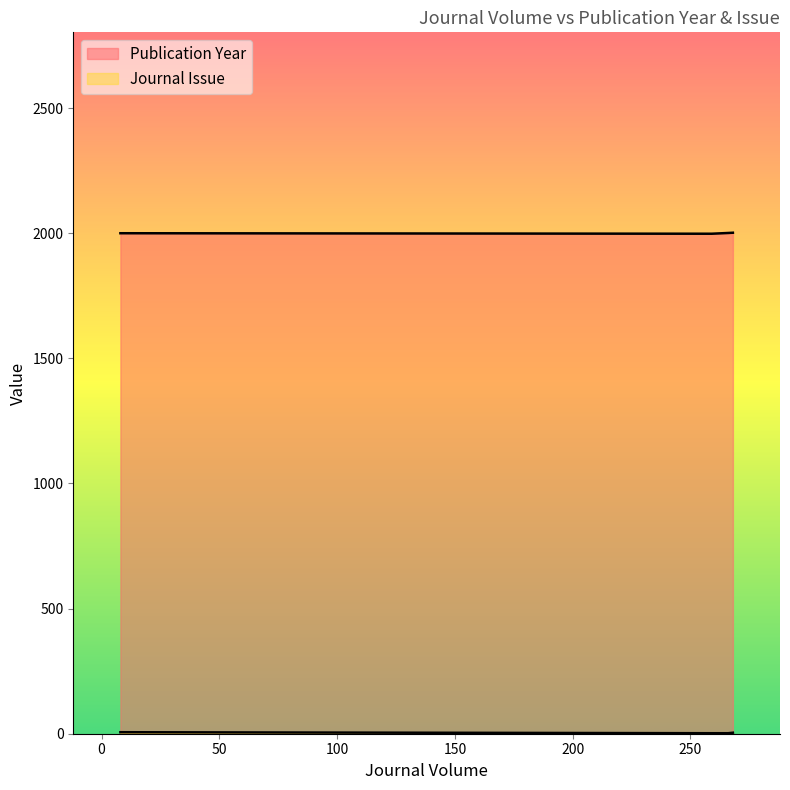

Reading left to right, list all the values displayed in this chart.

Publication Year: 268=2002	266=2001	8=2000	259=1998
Journal Issue: 268=4	266=2	8=6	259=2